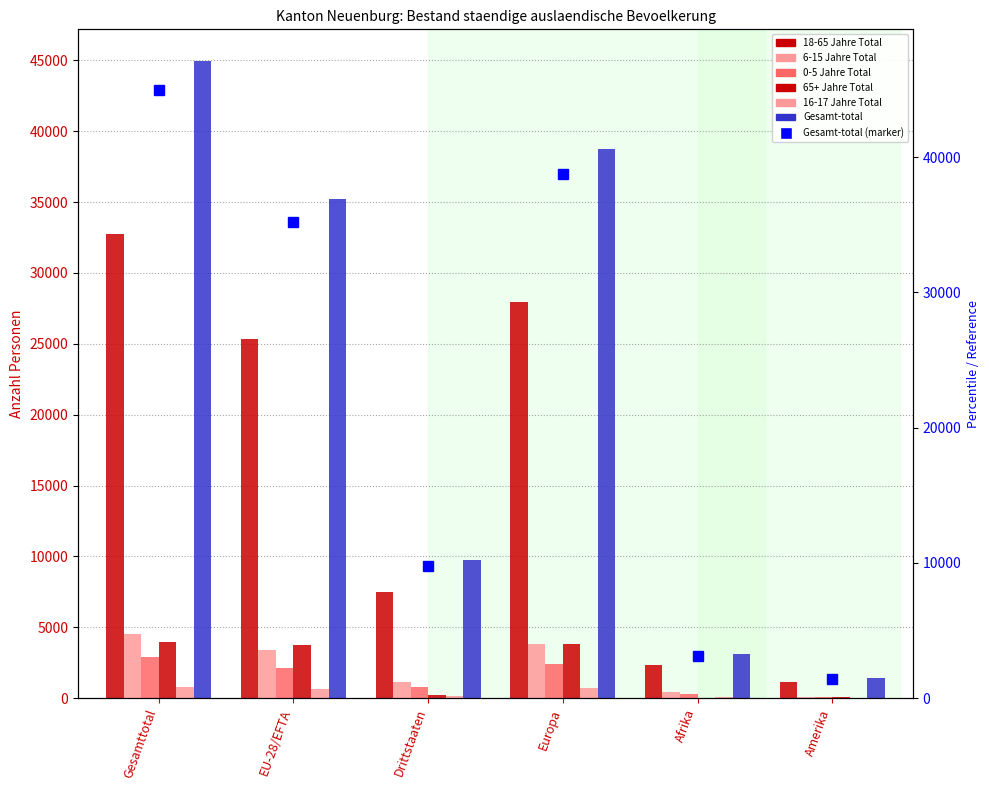

List the labels in order of 16-17 Jahre Total value, smallest first.

Amerika, Afrika, Drittstaaten, EU-28/EFTA, Europa, Gesamttotal